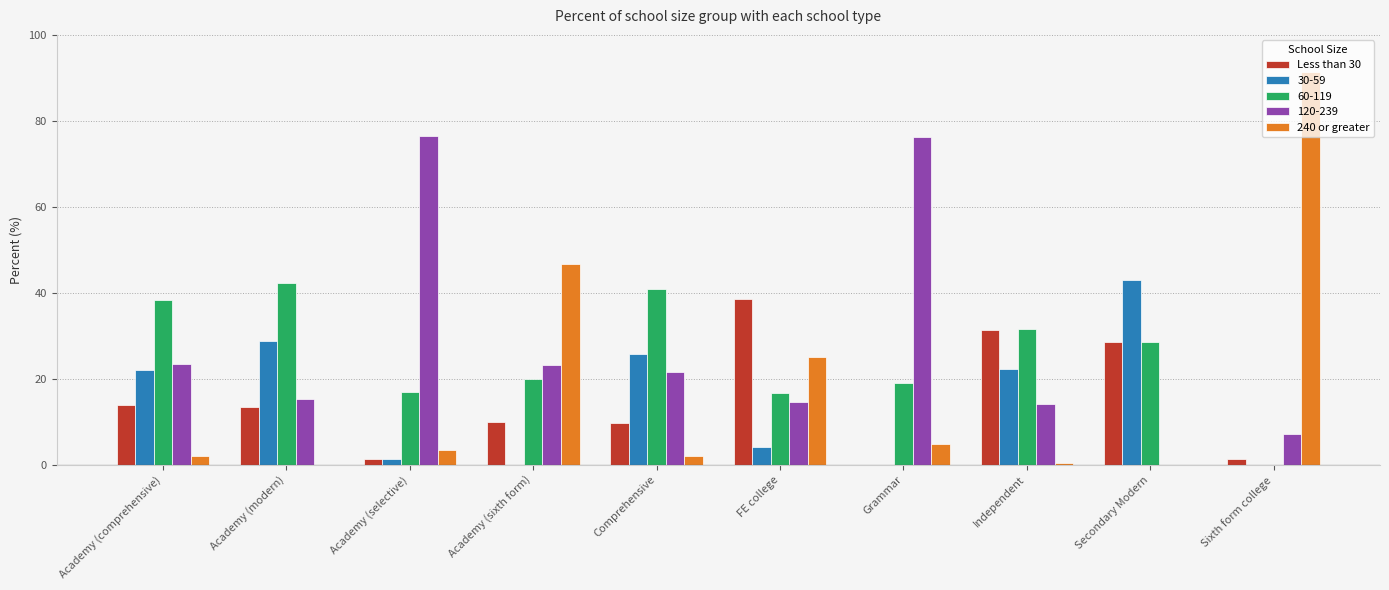

What is the total value across all series at Secondary Modern?

100.1